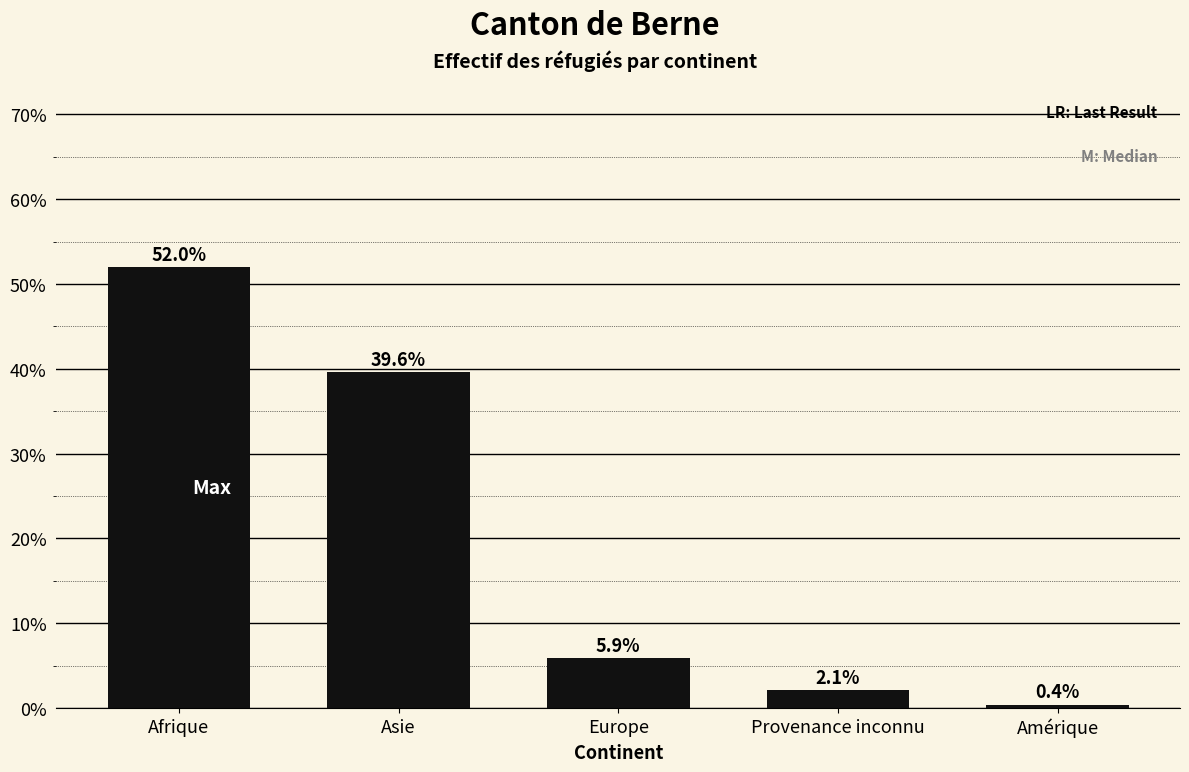

Reading right to left, list all the values displayed in this chart.

0.4	2.1	5.9	39.6	52.0